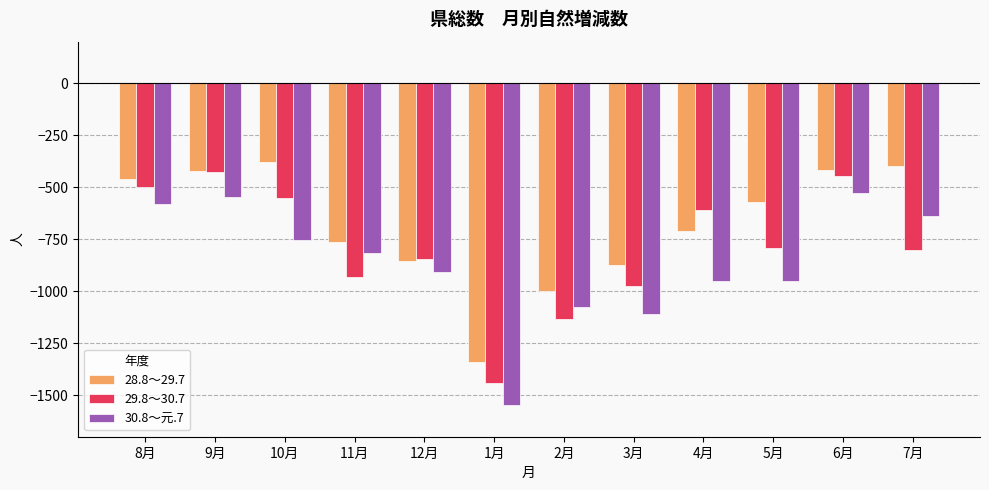

The value of 30.8～元.7 at 11月 is -472. True or false?

False